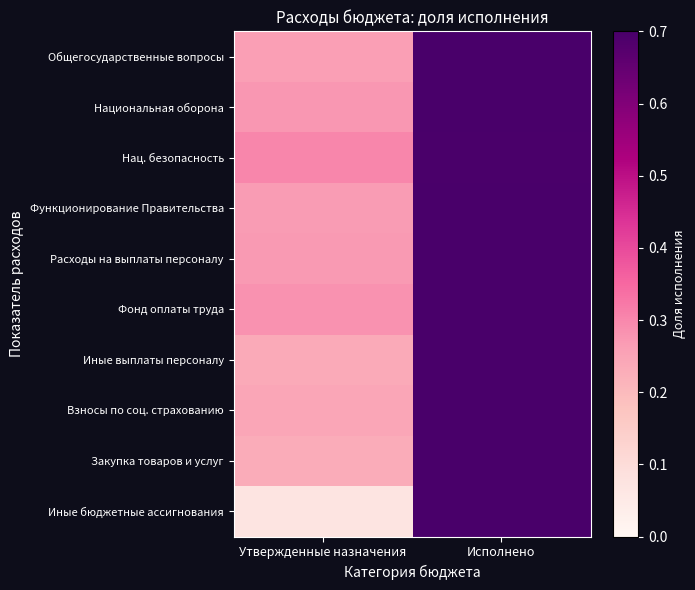

At which category does the chart reach its minimum across all series?

Утвержденные назначения